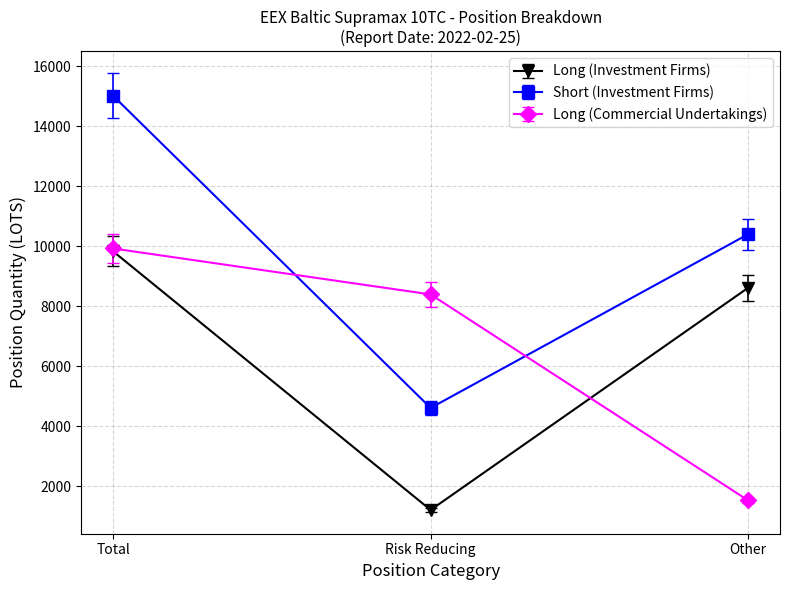

Which label corresponds to the smallest value in the chart?

Risk Reducing